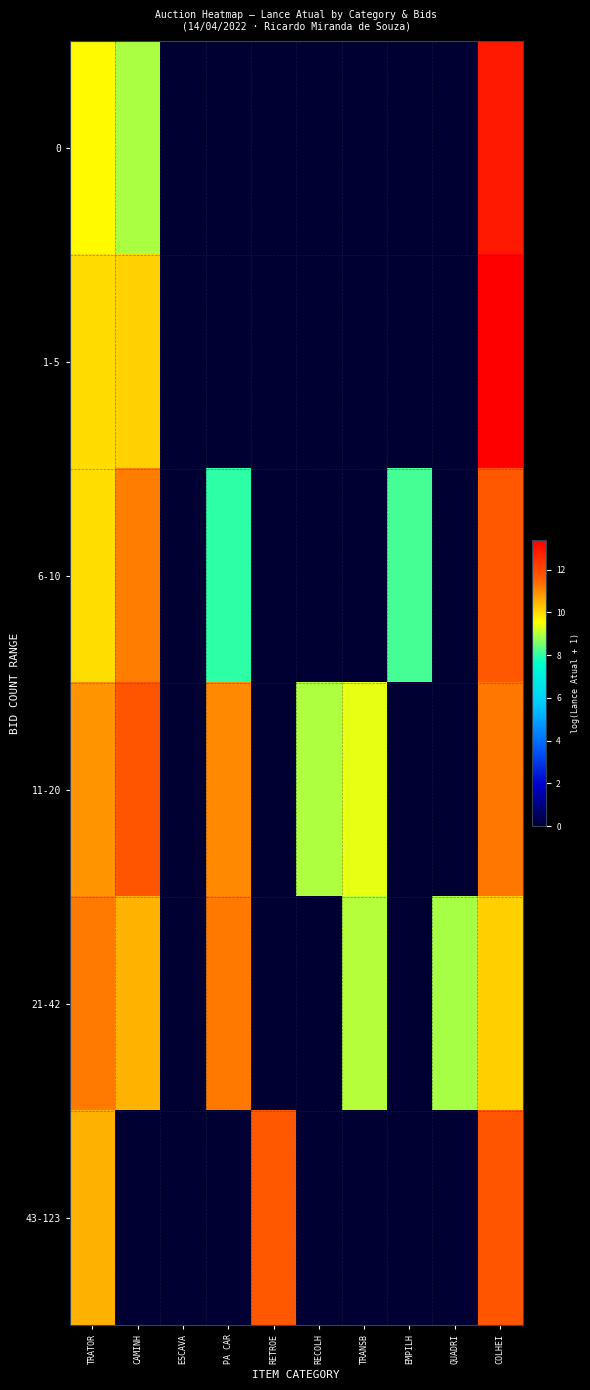

Reading left to right, what are all the values shown in this chart?

0: TRATOR=9.6	CAMINH=8.9	ESCAVA=0.0	PA CAR=0.0	RETROE=0.0	RECOLH=0.0	TRANSB=0.0	EMPILH=0.0	QUADRI=0.0	COLHEI=12.9
1-5: TRATOR=10.0	CAMINH=10.1	ESCAVA=0.0	PA CAR=0.0	RETROE=0.0	RECOLH=0.0	TRANSB=0.0	EMPILH=0.0	QUADRI=0.0	COLHEI=13.4
6-10: TRATOR=10.0	CAMINH=11.2	ESCAVA=0.0	PA CAR=8.0	RETROE=0.0	RECOLH=0.0	TRANSB=0.0	EMPILH=8.2	QUADRI=0.0	COLHEI=11.7
11-20: TRATOR=10.9	CAMINH=11.8	ESCAVA=0.0	PA CAR=11.0	RETROE=0.0	RECOLH=9.0	TRANSB=9.4	EMPILH=0.0	QUADRI=0.0	COLHEI=11.3
21-42: TRATOR=11.2	CAMINH=10.5	ESCAVA=0.0	PA CAR=11.2	RETROE=0.0	RECOLH=0.0	TRANSB=9.0	EMPILH=0.0	QUADRI=8.9	COLHEI=10.1
43-123: TRATOR=10.5	CAMINH=0.0	ESCAVA=0.0	PA CAR=0.0	RETROE=11.7	RECOLH=0.0	TRANSB=0.0	EMPILH=0.0	QUADRI=0.0	COLHEI=11.8